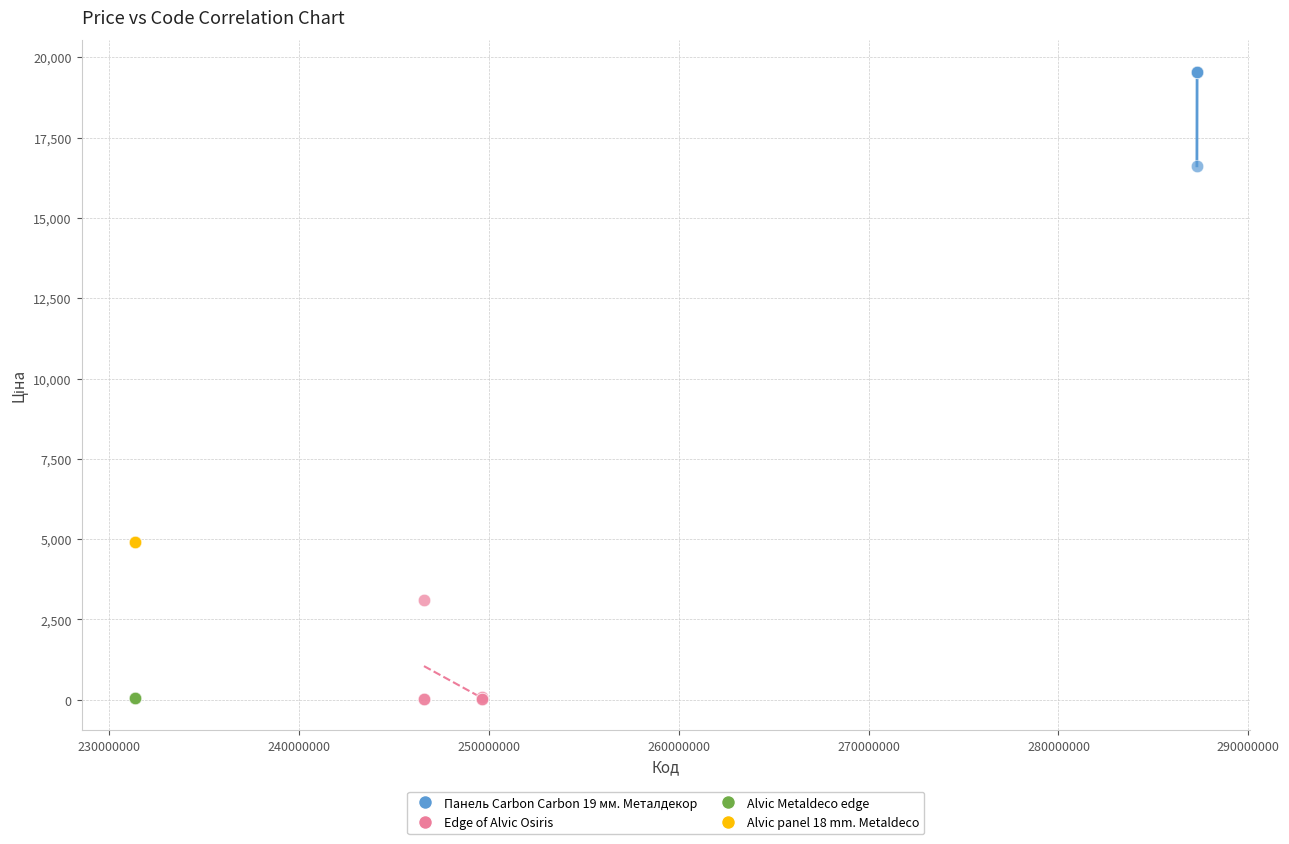

Which series reaches the maximum Y coordinate?

Панель Carbon Carbon 19 мм. Металдекор